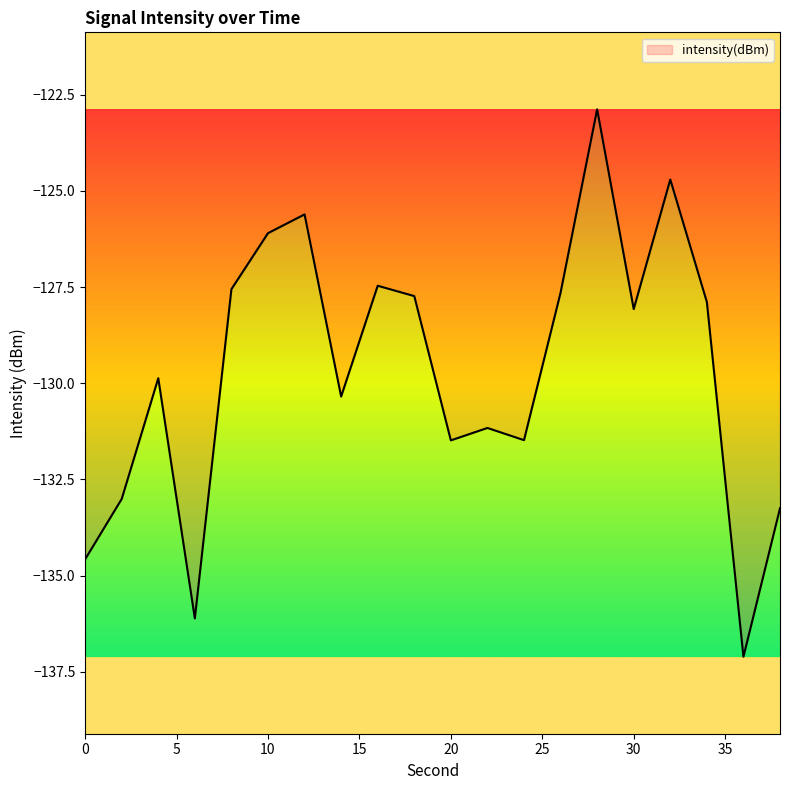

How many interior local peaks (higher than both neighbors) does the data have?

6